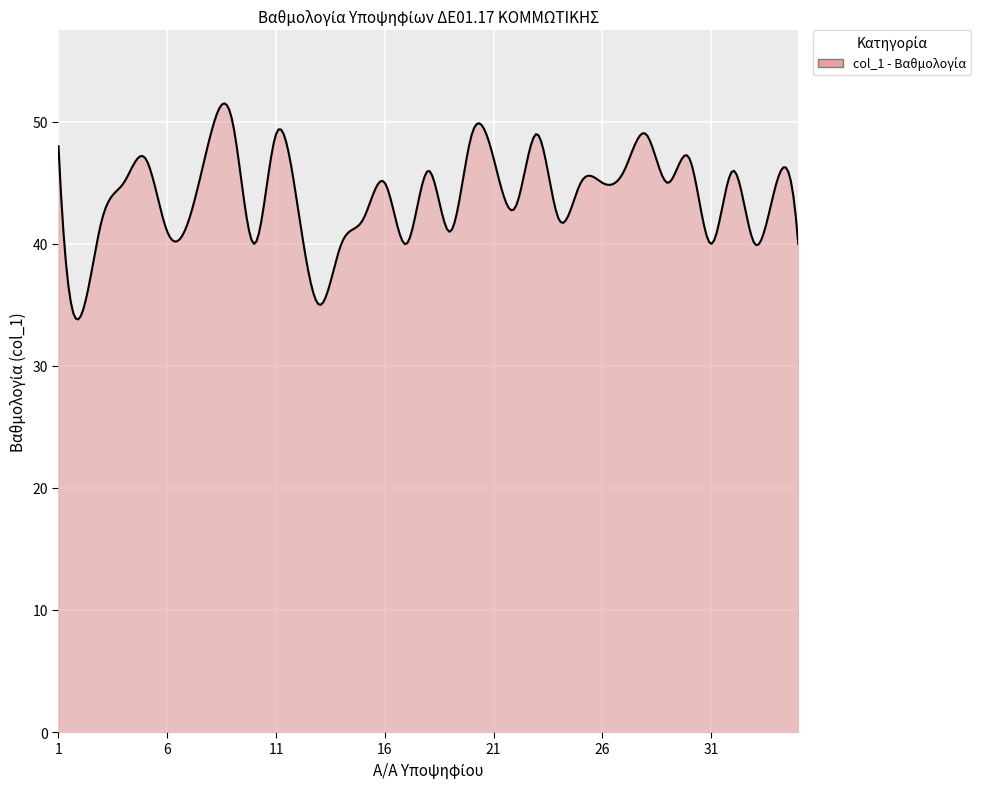

How many categories are shown in the chart?

300